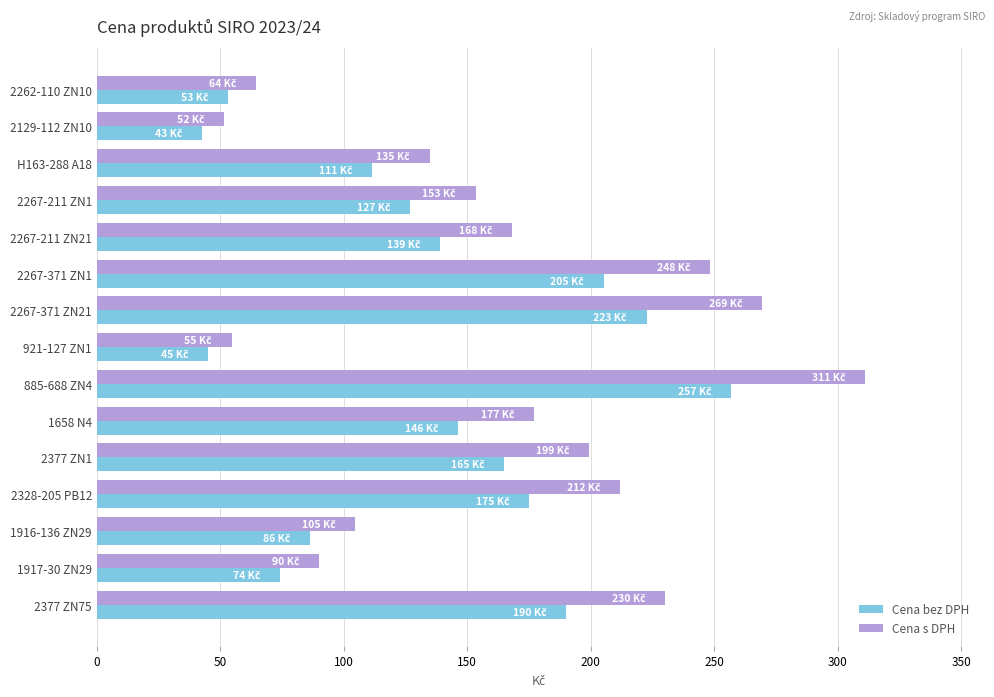

Rank the categories by Cena s DPH value from highest to lowest.

885-688 ZN4, 2267-371 ZN21, 2267-371 ZN1, 2377 ZN75, 2328-205 PB12, 2377 ZN1, 1658 N4, 2267-211 ZN21, 2267-211 ZN1, H163-288 A18, 1916-136 ZN29, 1917-30 ZN29, 2262-110 ZN10, 921-127 ZN1, 2129-112 ZN10